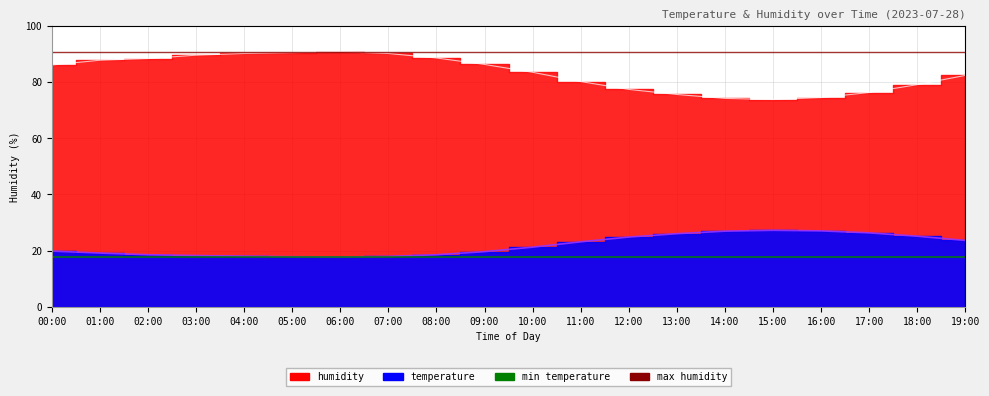

Where does the data first go above 21?

10:00